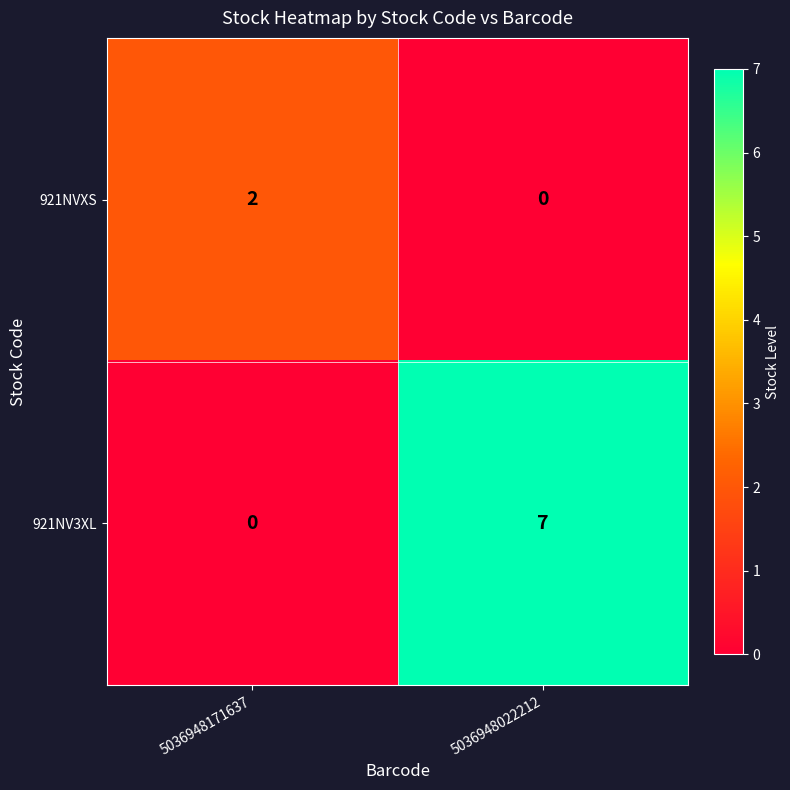

True or false: 921NVXS has a value of 0 at 5036948022212.

True